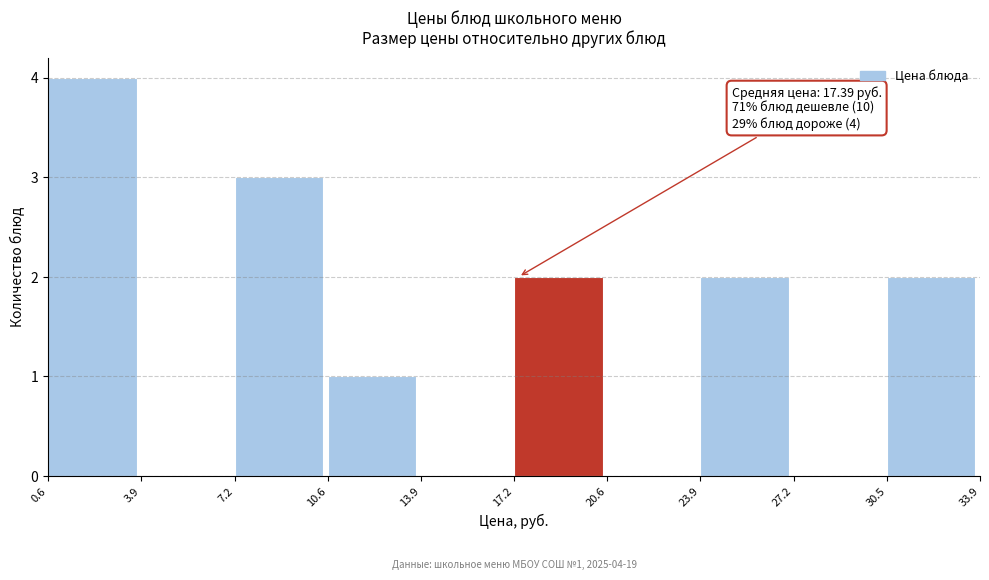

Which range on the x-axis has the tallest bar?

0.6 to 3.9